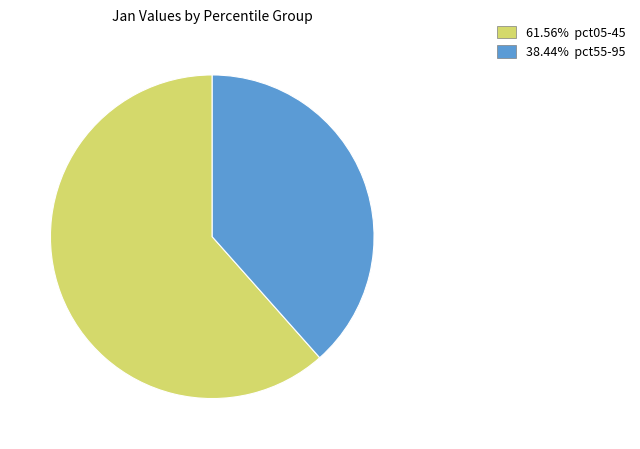

Does any single category account for the majority?

Yes